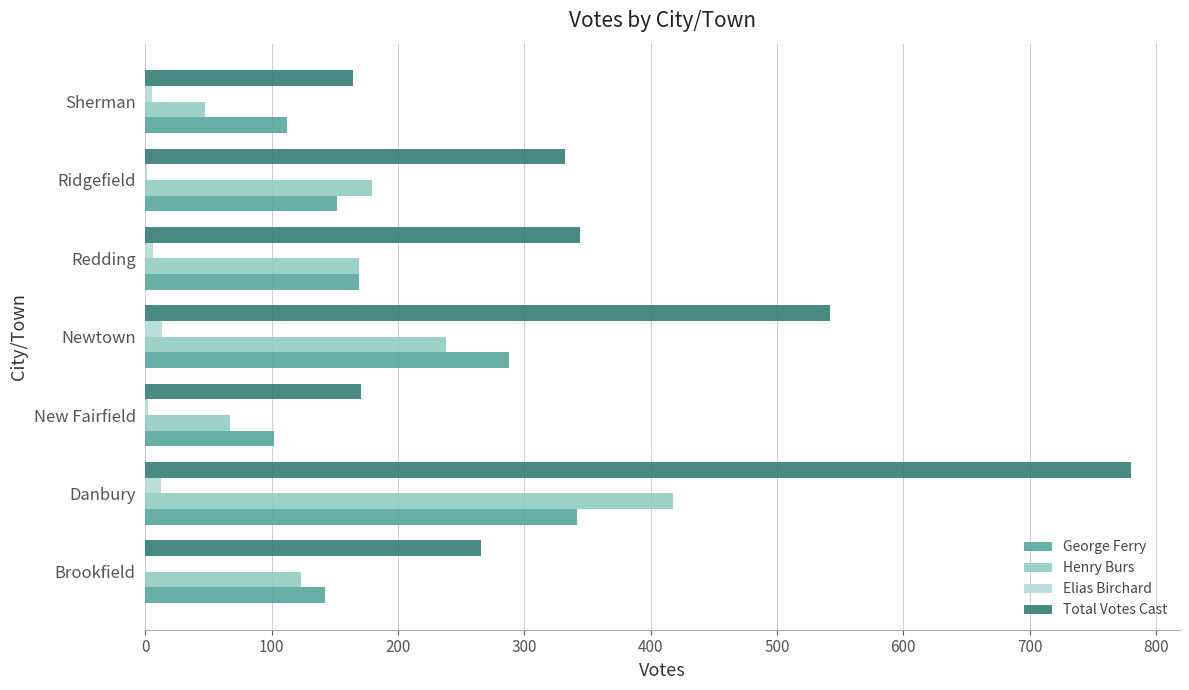

Is it true that George Ferry equals 288 at Newtown?

True